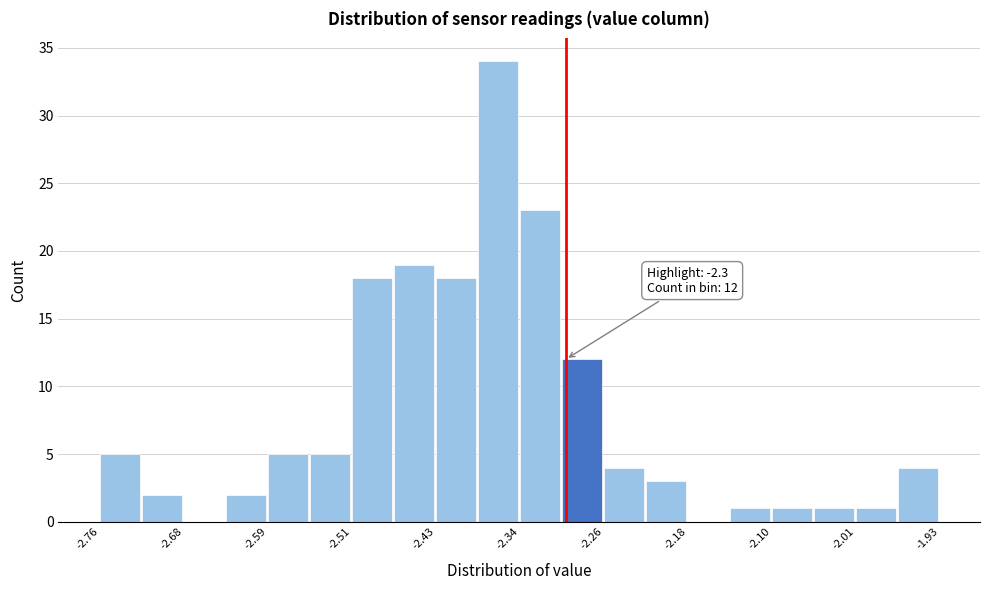

Which range on the x-axis has the tallest bar?

-2.39 to -2.34